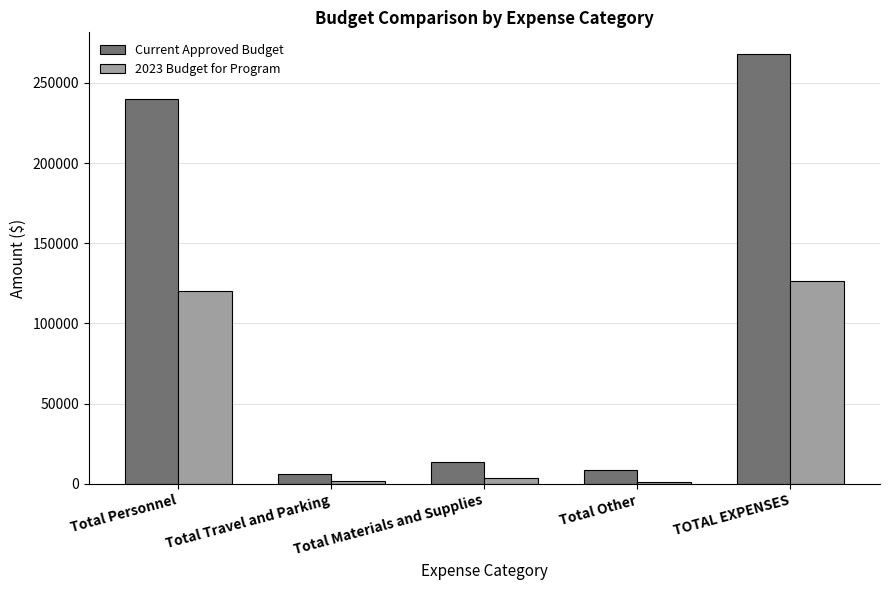

What is the maximum value for Current Approved Budget?

268100